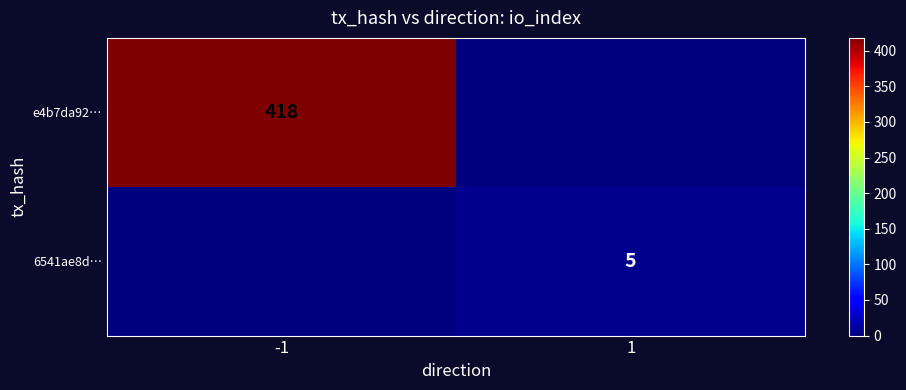

Is it true that 6541ae8d… equals 2 at 1?

False